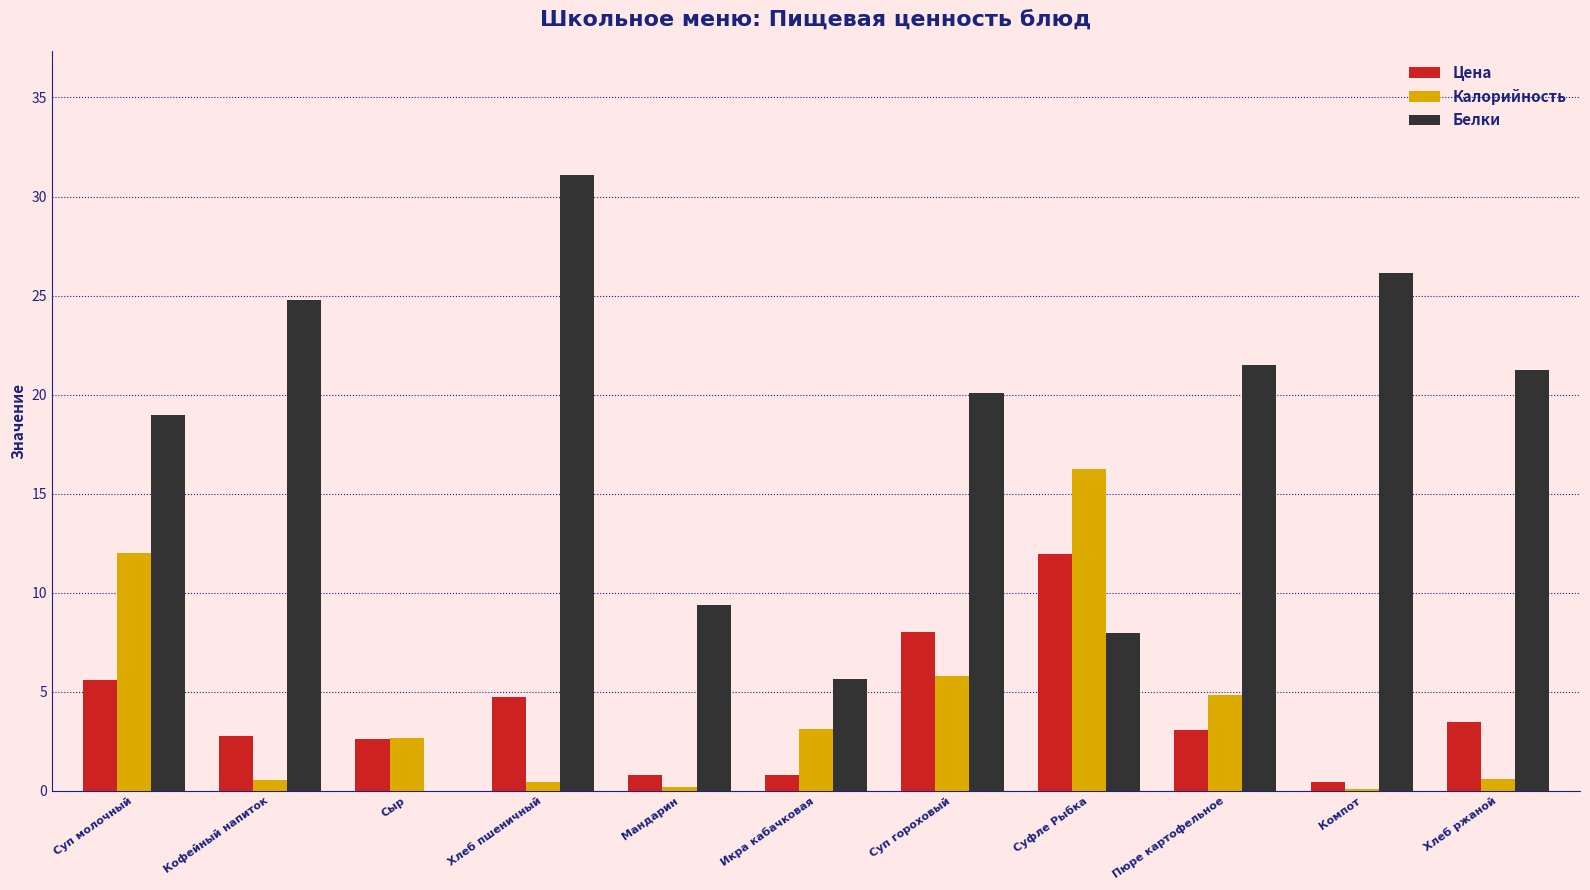

Which series has the largest total across all categories?

Белки